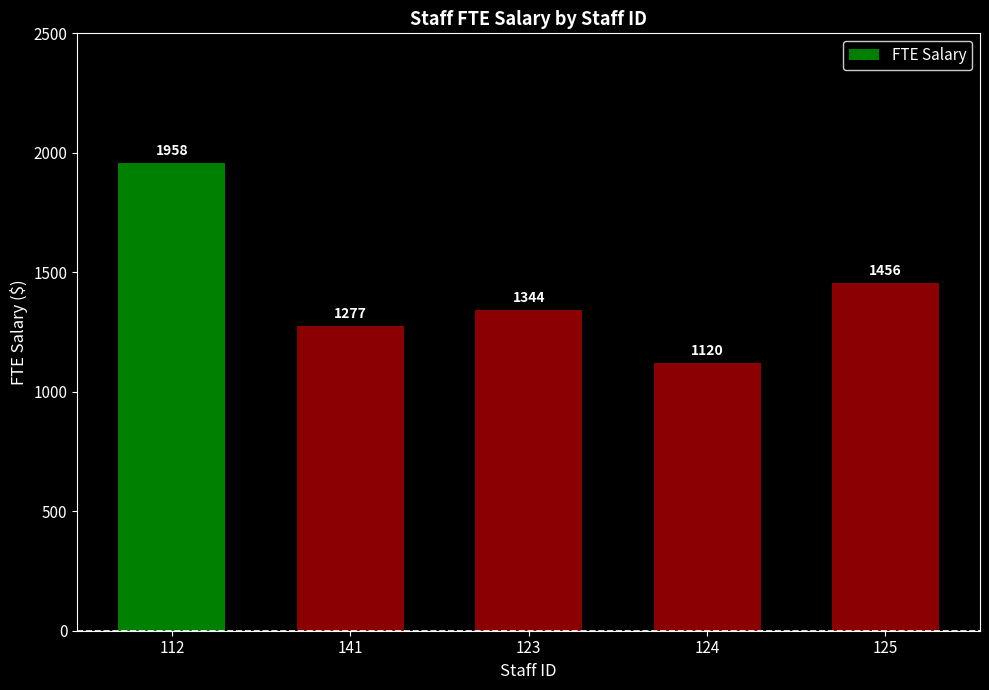

List the labels in order of value, largest first.

112, 125, 123, 141, 124